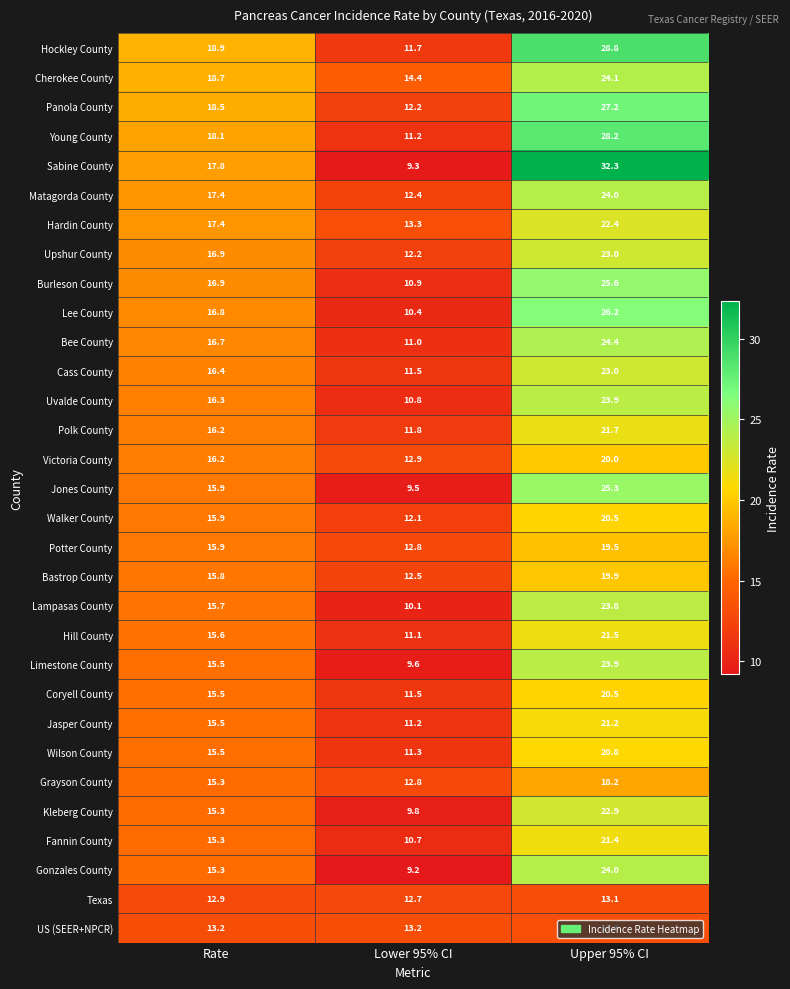

Is it true that Upshur County equals 17.6 at Lower 95% CI?

False